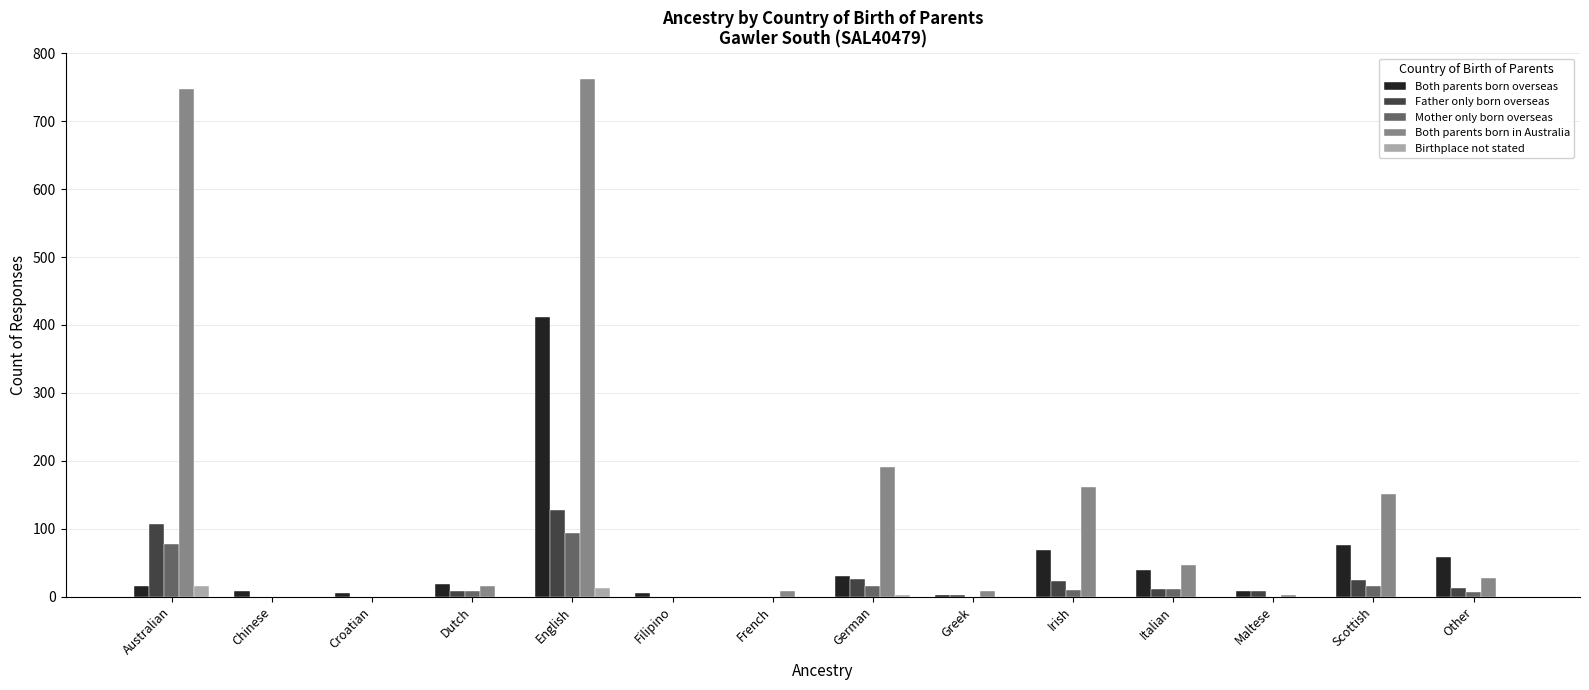

What is the maximum value for Father only born overseas?

127